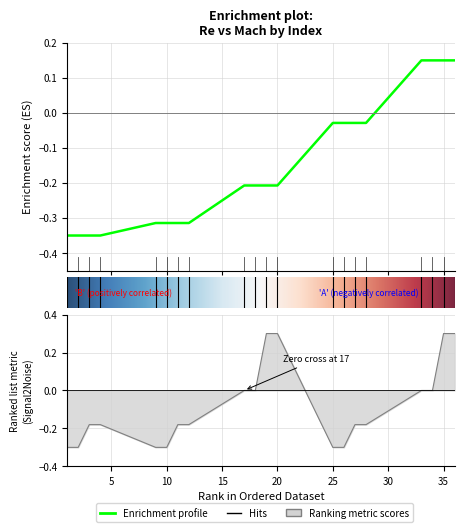

What is the total value across all series at 4?

-0.5